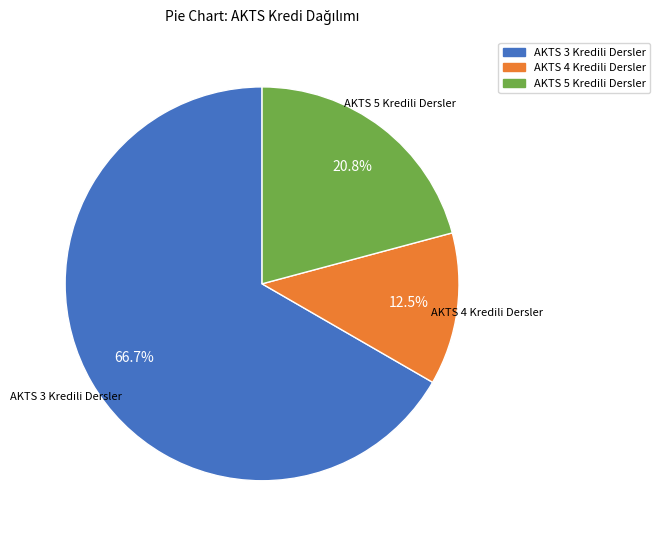

Is there a majority slice in this chart?

Yes